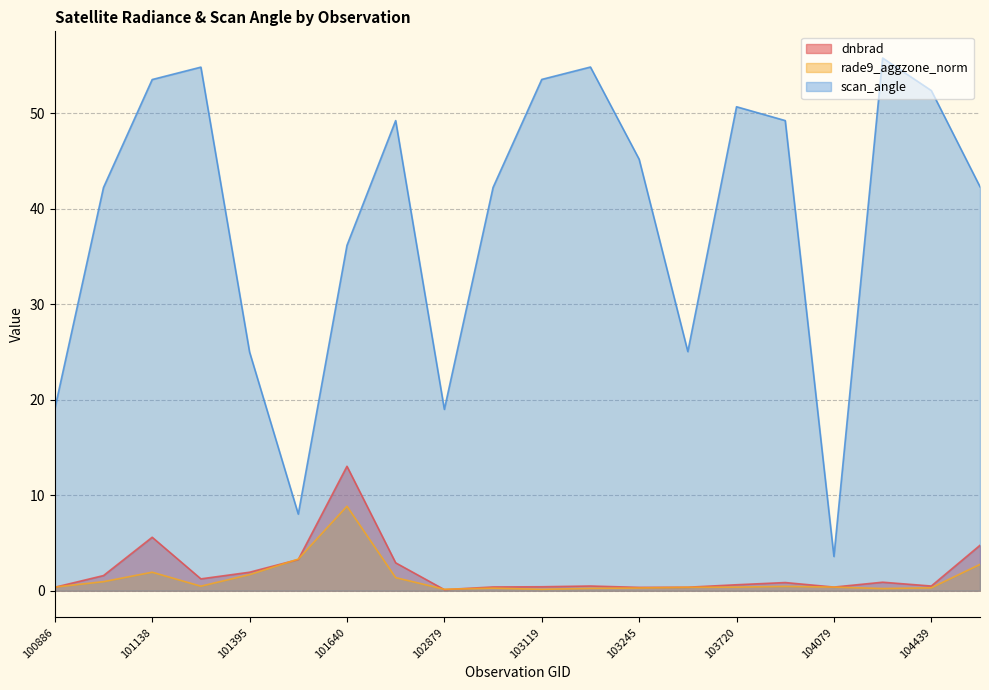

Reading right to left, extract all data points from this chart.

dnbrad: 4.8	0.5	0.9	0.4	0.9	0.6	0.4	0.4	0.5	0.4	0.4	0.1	2.9	13.0	3.3	1.9	1.2	5.6	1.6	0.4
rade9_aggzone_norm: 2.8	0.3	0.2	0.4	0.5	0.4	0.4	0.3	0.3	0.2	0.3	0.2	1.4	8.9	3.3	1.7	0.5	1.9	1.0	0.4
scan_angle: 42.3	52.4	55.8	3.6	49.2	50.7	25.0	45.2	54.9	53.6	42.2	19.0	49.2	36.2	8.0	25.0	54.8	53.5	42.2	19.0